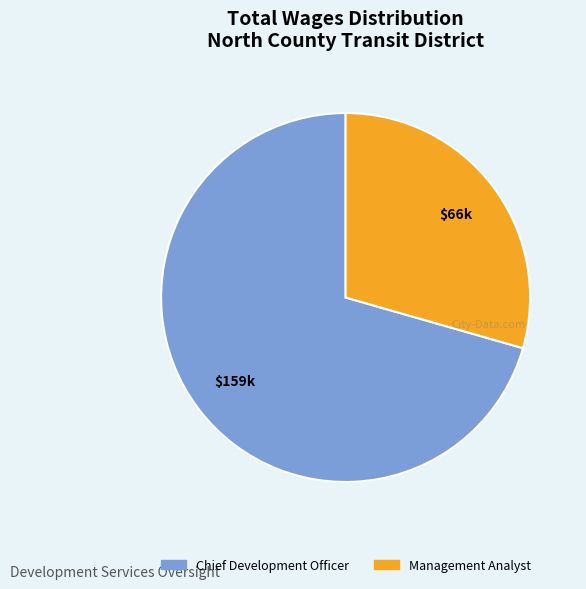

Do Chief Development Officer and Management Analyst together represent more than half of the pie?

Yes